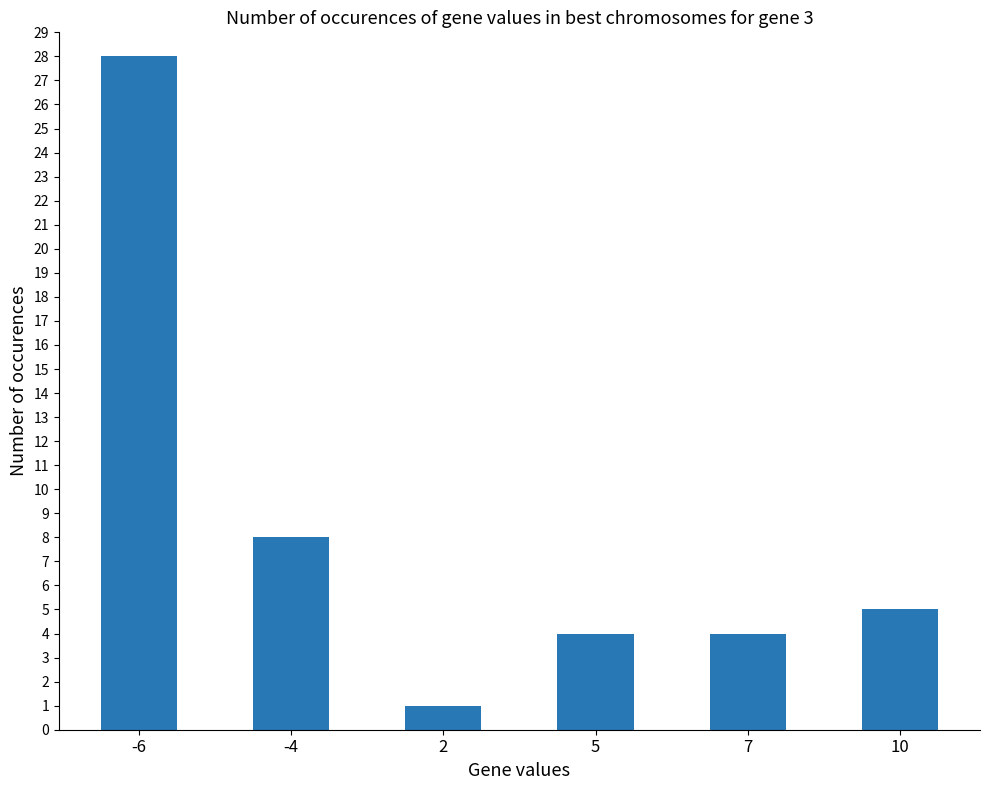

Reading left to right, transcribe all the data shown in this chart.

-6=28	-4=8	2=1	5=4	7=4	10=5